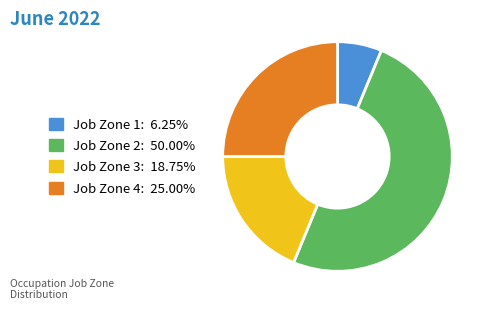

True or false: Job Zone 2 accounts for 60% of the total.

False